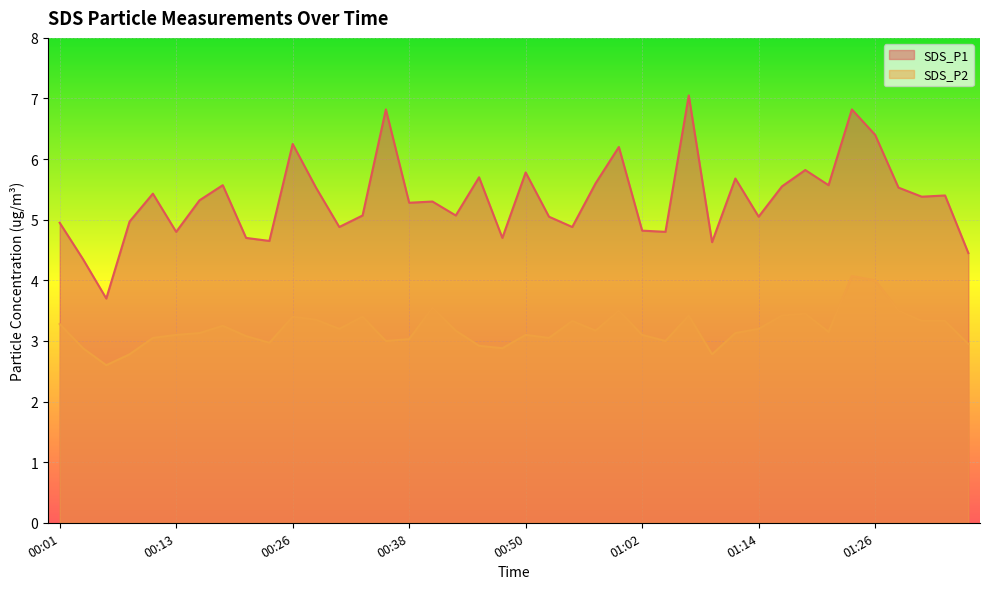

Rank the series by their average value, from lowest to highest.

SDS_P2, SDS_P1